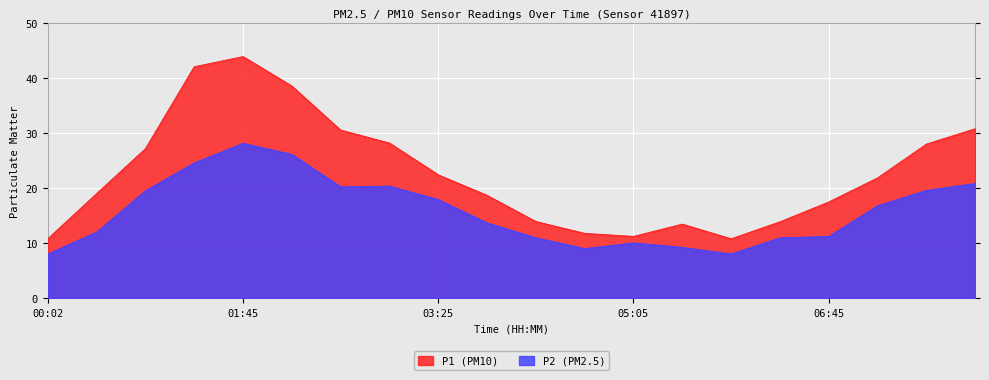

What is the label of the 20th point from the right?

00:02